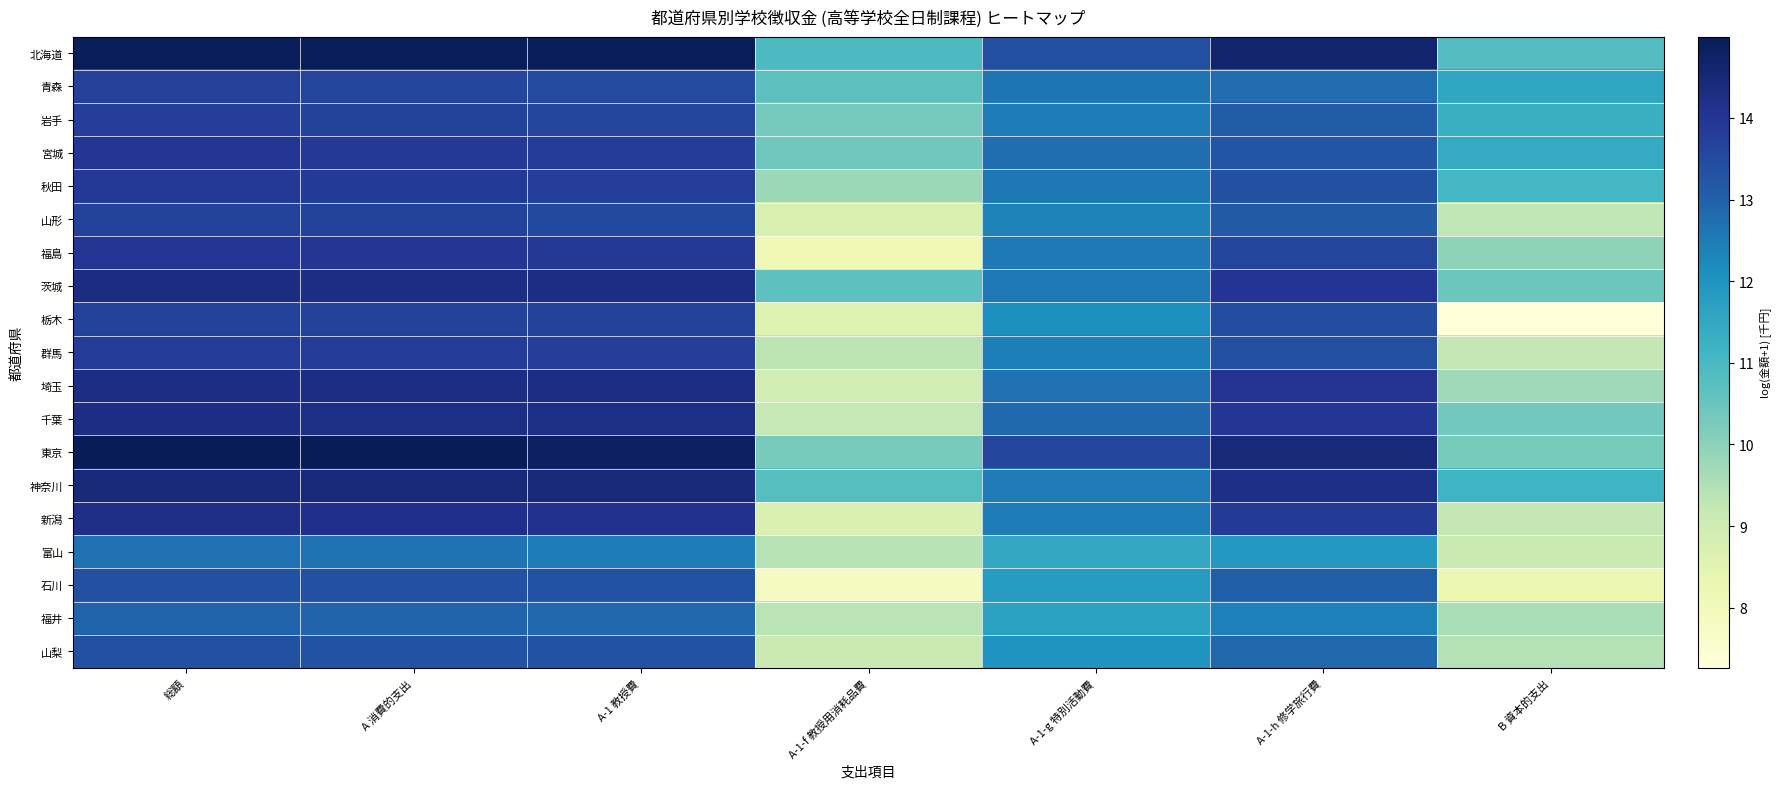

Reading left to right, transcribe all the data shown in this chart.

北海道: 総額=15.0	A 消費的支出=14.9	A-1 教授費=14.9	A-1-f 教授用消耗品費=10.9	A-1-g 特別活動費=13.4	A-1-h 修学旅行費=14.7	B 資本的支出=10.8
青森: 総額=13.7	A 消費的支出=13.6	A-1 教授費=13.5	A-1-f 教授用消耗品費=10.7	A-1-g 特別活動費=12.6	A-1-h 修学旅行費=12.8	B 資本的支出=11.5
岩手: 総額=13.8	A 消費的支出=13.7	A-1 教授費=13.6	A-1-f 教授用消耗品費=10.3	A-1-g 特別活動費=12.5	A-1-h 修学旅行費=13.1	B 資本的支出=11.3
宮城: 総額=14.0	A 消費的支出=13.9	A-1 教授費=13.8	A-1-f 教授用消耗品費=10.4	A-1-g 特別活動費=12.7	A-1-h 修学旅行費=13.3	B 資本的支出=11.4
秋田: 総額=13.9	A 消費的支出=13.9	A-1 教授費=13.8	A-1-f 教授用消耗品費=9.8	A-1-g 特別活動費=12.6	A-1-h 修学旅行費=13.4	B 資本的支出=11.1
山形: 総額=13.7	A 消費的支出=13.7	A-1 教授費=13.5	A-1-f 教授用消耗品費=8.7	A-1-g 特別活動費=12.4	A-1-h 修学旅行費=13.1	B 資本的支出=9.3
福島: 総額=14.0	A 消費的支出=13.9	A-1 教授費=13.9	A-1-f 教授用消耗品費=8.1	A-1-g 特別活動費=12.5	A-1-h 修学旅行費=13.6	B 資本的支出=10.0
茨城: 総額=14.3	A 消費的支出=14.3	A-1 教授費=14.3	A-1-f 教授用消耗品費=10.7	A-1-g 特別活動費=12.5	A-1-h 修学旅行費=14.0	B 資本的支出=10.5
栃木: 総額=13.7	A 消費的支出=13.7	A-1 教授費=13.7	A-1-f 教授用消耗品費=8.6	A-1-g 特別活動費=12.1	A-1-h 修学旅行費=13.4	B 資本的支出=7.3
群馬: 総額=13.8	A 消費的支出=13.8	A-1 教授費=13.8	A-1-f 教授用消耗品費=9.3	A-1-g 特別活動費=12.4	A-1-h 修学旅行費=13.4	B 資本的支出=9.2
埼玉: 総額=14.3	A 消費的支出=14.3	A-1 教授費=14.3	A-1-f 教授用消耗品費=8.9	A-1-g 特別活動費=12.7	A-1-h 修学旅行費=14.0	B 資本的支出=9.7
千葉: 総額=14.3	A 消費的支出=14.3	A-1 教授費=14.2	A-1-f 教授用消耗品費=9.2	A-1-g 特別活動費=12.8	A-1-h 修学旅行費=13.9	B 資本的支出=10.3
東京: 総額=15.0	A 消費的支出=15.0	A-1 教授費=14.8	A-1-f 教授用消耗品費=10.3	A-1-g 特別活動費=13.6	A-1-h 修学旅行費=14.5	B 資本的支出=10.3
神奈川: 総額=14.5	A 消費的支出=14.4	A-1 教授費=14.4	A-1-f 教授用消耗品費=10.8	A-1-g 特別活動費=12.5	A-1-h 修学旅行費=14.2	B 資本的支出=11.2
新潟: 総額=14.2	A 消費的支出=14.2	A-1 教授費=14.1	A-1-f 教授用消耗品費=8.7	A-1-g 特別活動費=12.5	A-1-h 修学旅行費=13.9	B 資本的支出=9.2
富山: 総額=12.7	A 消費的支出=12.7	A-1 教授費=12.5	A-1-f 教授用消耗品費=9.4	A-1-g 特別活動費=11.5	A-1-h 修学旅行費=11.9	B 資本的支出=9.1
石川: 総額=13.3	A 消費的支出=13.3	A-1 教授費=13.3	A-1-f 教授用消耗品費=7.8	A-1-g 特別活動費=11.8	A-1-h 修学旅行費=13.0	B 資本的支出=8.2
福井: 総額=13.0	A 消費的支出=12.9	A-1 教授費=12.9	A-1-f 教授用消耗品費=9.4	A-1-g 特別活動費=11.7	A-1-h 修学旅行費=12.4	B 資本的支出=9.6
山梨: 総額=13.3	A 消費的支出=13.3	A-1 教授費=13.3	A-1-f 教授用消耗品費=9.1	A-1-g 特別活動費=12.0	A-1-h 修学旅行費=12.9	B 資本的支出=9.4